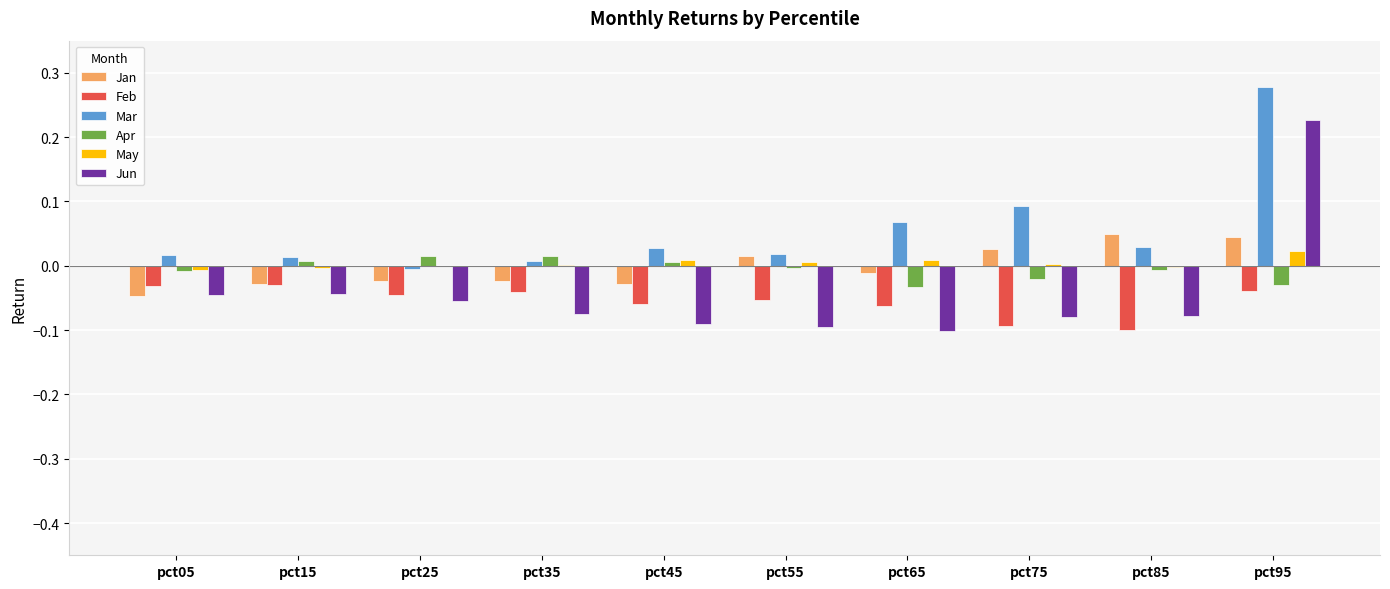

How many positive values does the Jan series have?

4